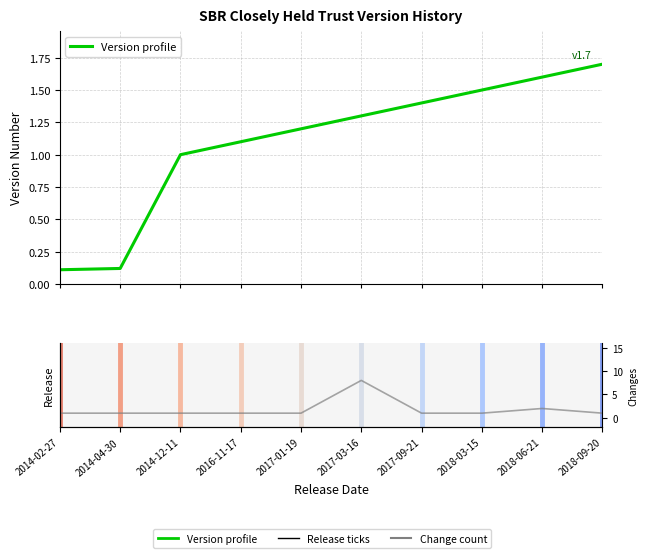

What is the maximum value for Version profile?

1.7